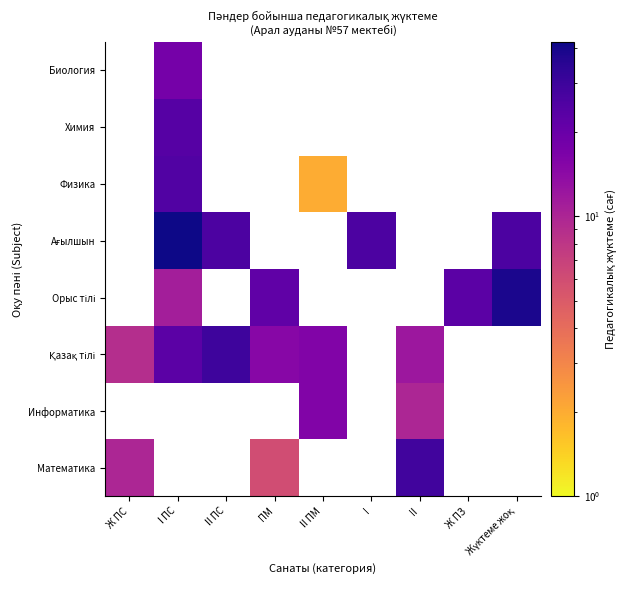

What is the sum of the Ағылшын values at I ПС and Жүктеме жоқ?

68.0